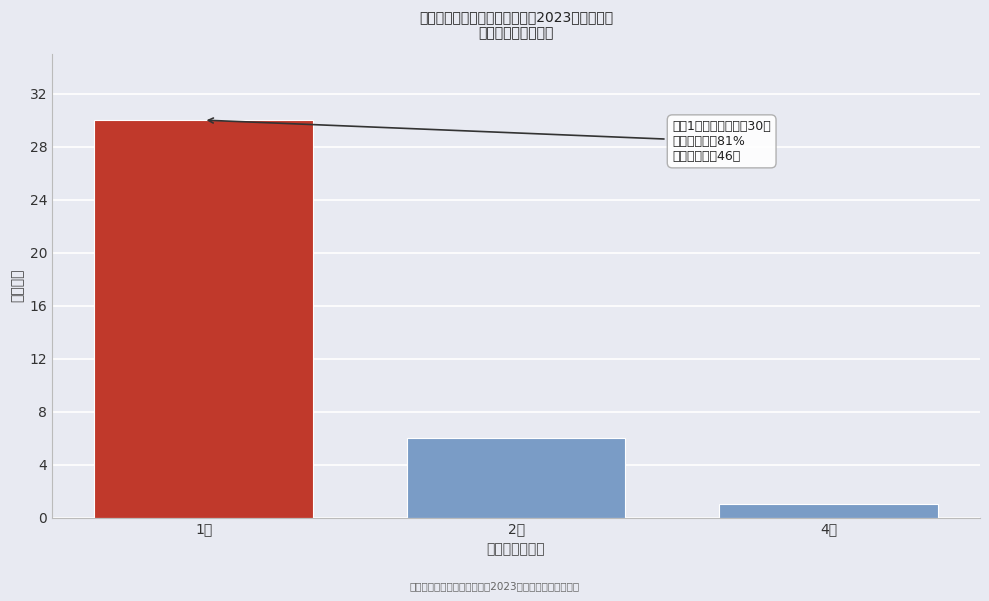

Reading right to left, extract all data points from this chart.

1	6	30